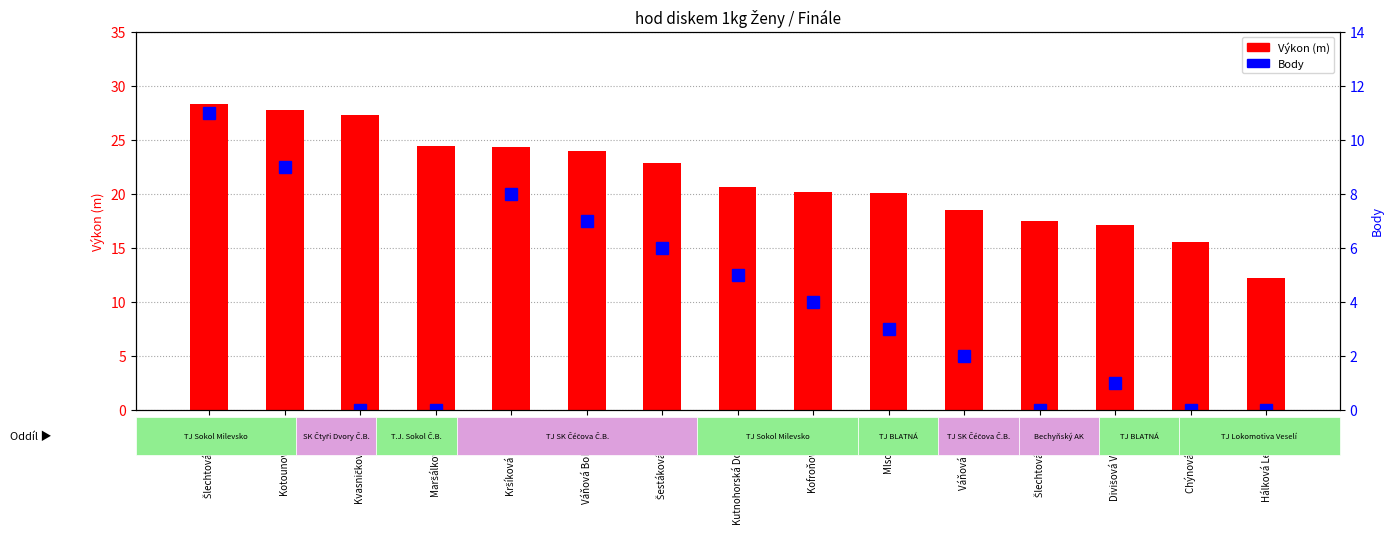

Count the number of data series in this chart.

2